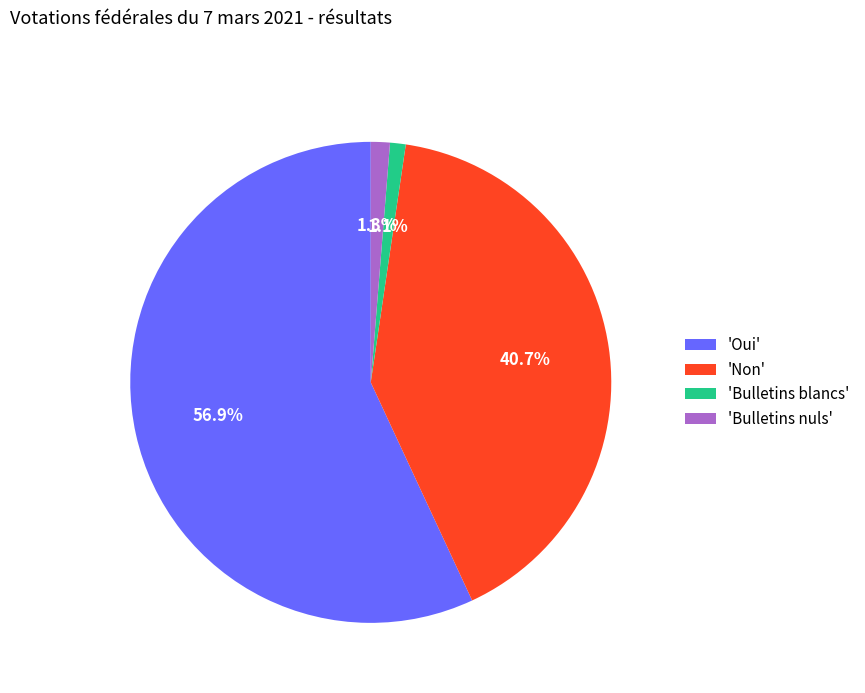

How many slices are in this pie chart?

4